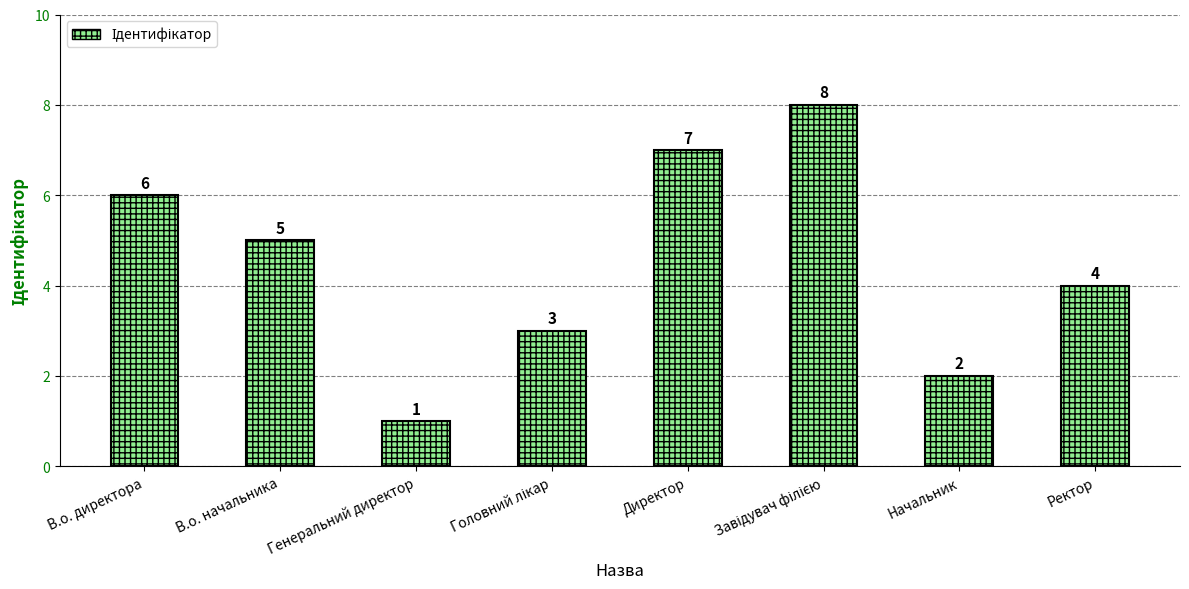

Reading left to right, transcribe all the data shown in this chart.

6	5	1	3	7	8	2	4